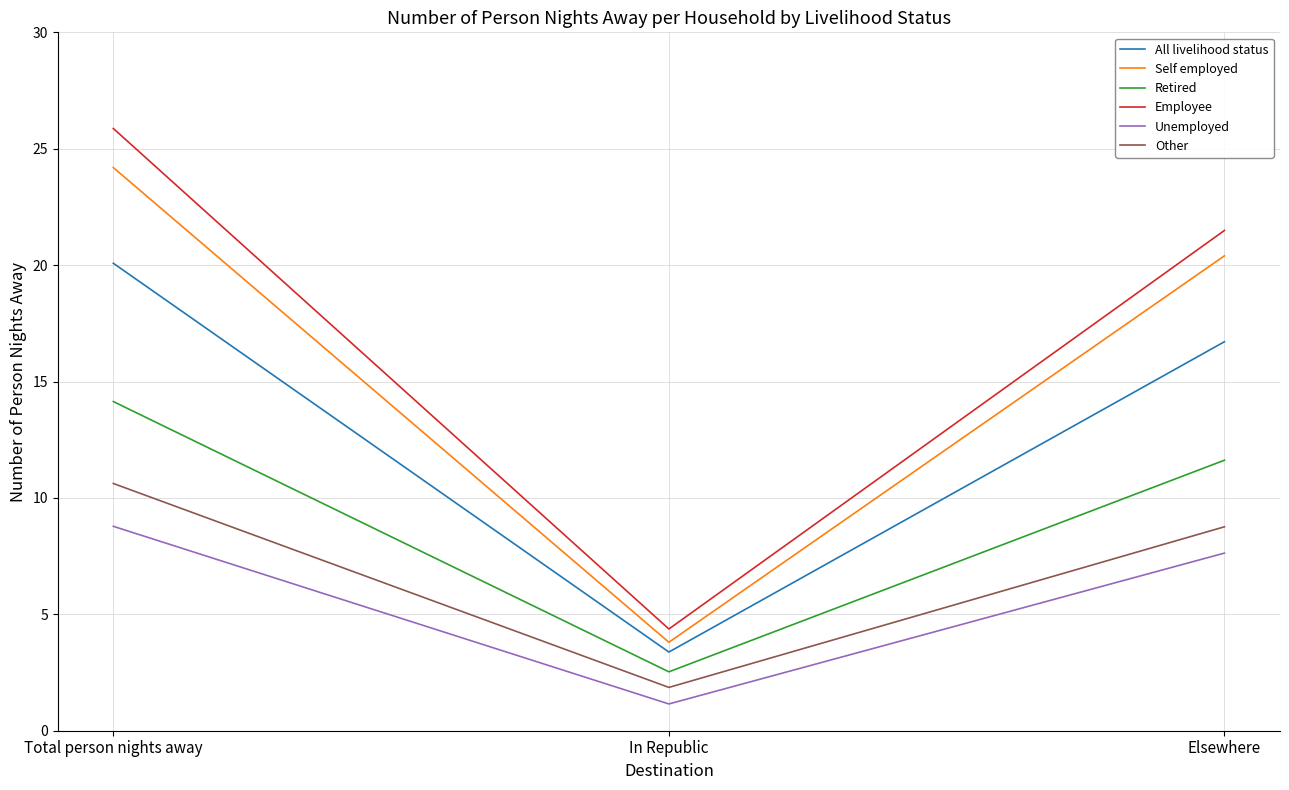

What are all the series names shown in the legend?

All livelihood status, Self employed, Retired, Employee, Unemployed, Other